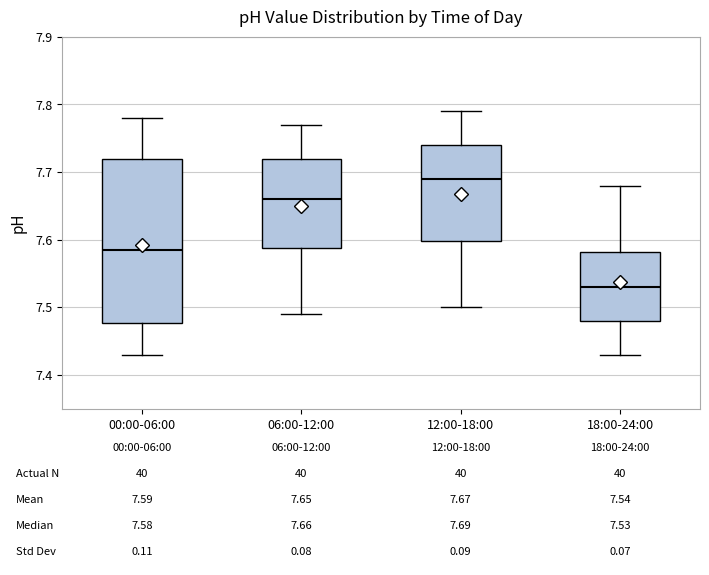

Which box's median line is the lowest?

18:00-24:00